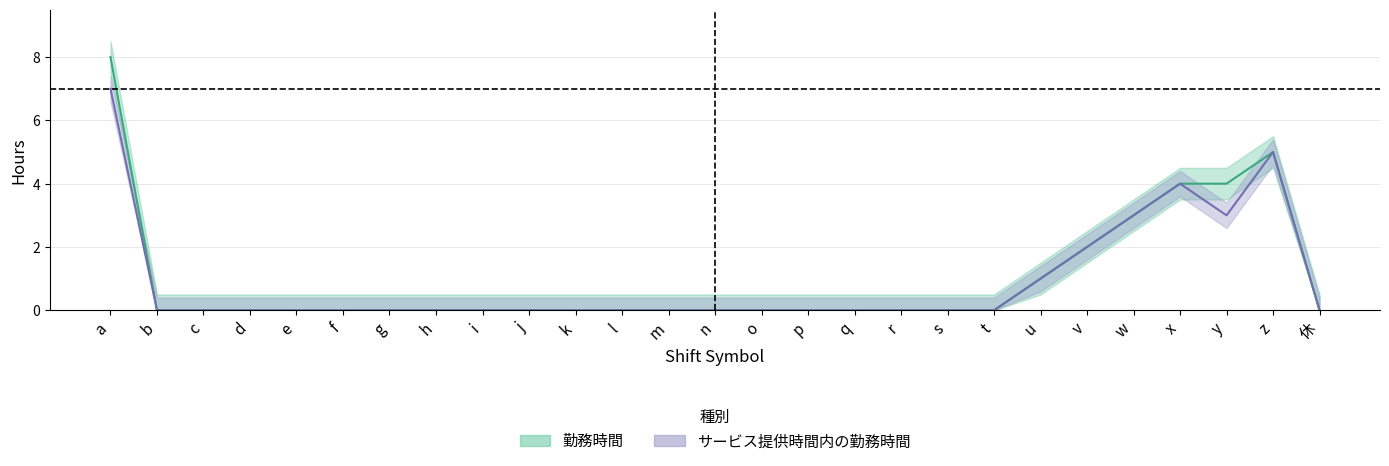

Which series has the largest range (max minus min)?

勤務時間